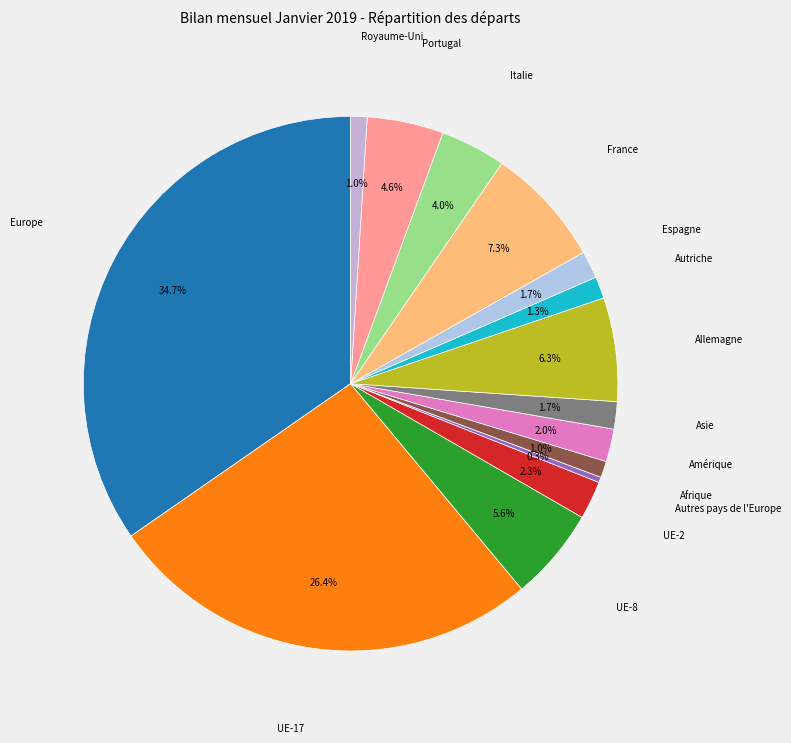

To the nearest percent, what is the difference between the largest and smallest slice percentages?

34%